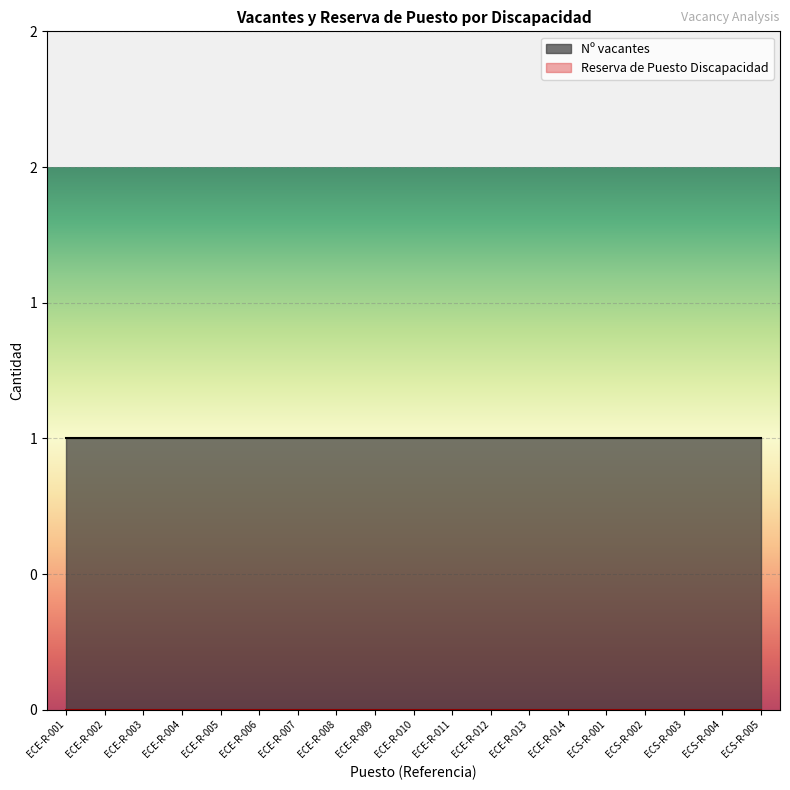

List the series in order of their overall mean, lowest first.

Reserva de Puesto Discapacidad, Nº vacantes